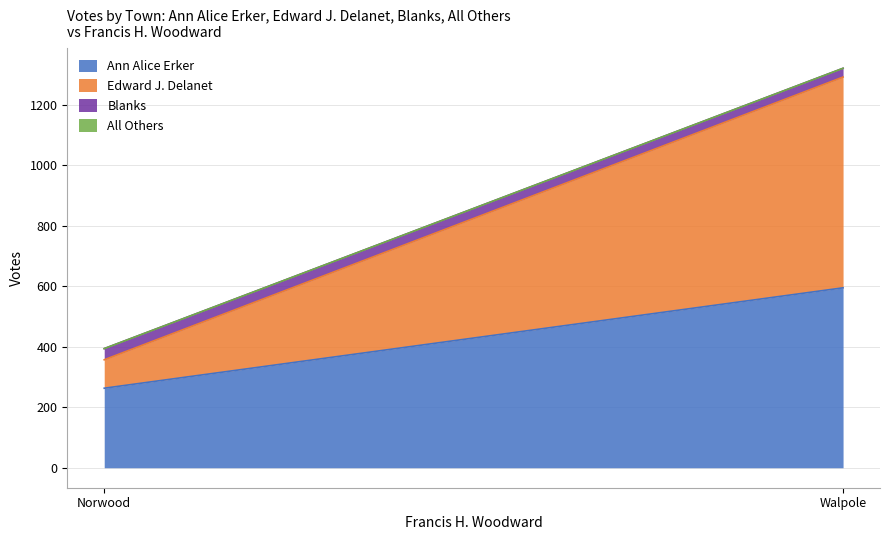

At how many categories does at least one series exceed 388?

1